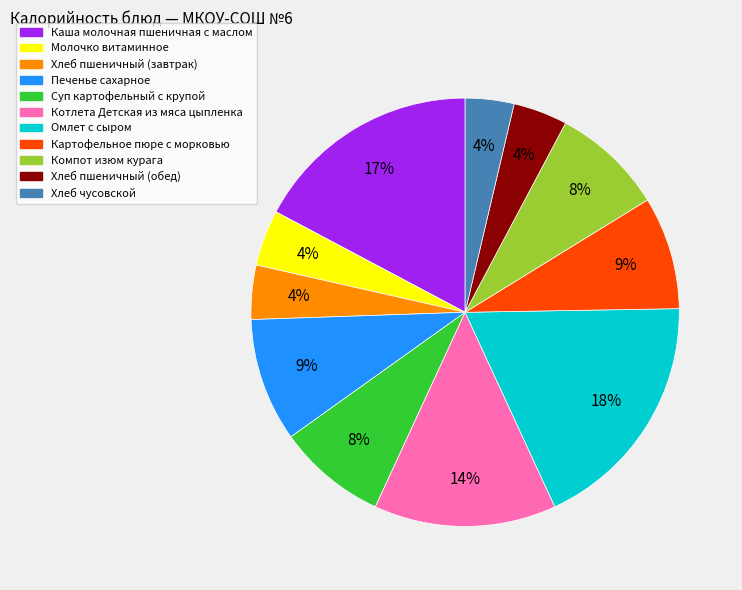

Which category has the biggest portion of the pie?

Омлет с сыром